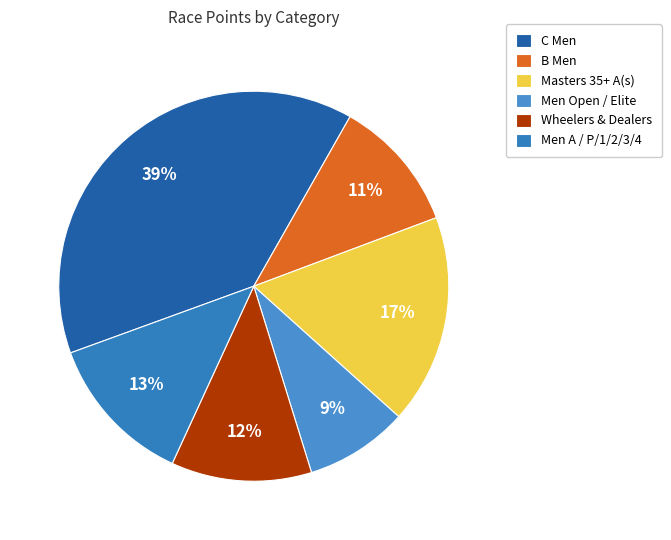

Rank the categories by value from highest to lowest.

C Men, Masters 35+ A(s), Men A / P/1/2/3/4, Wheelers & Dealers, B Men, Men Open / Elite